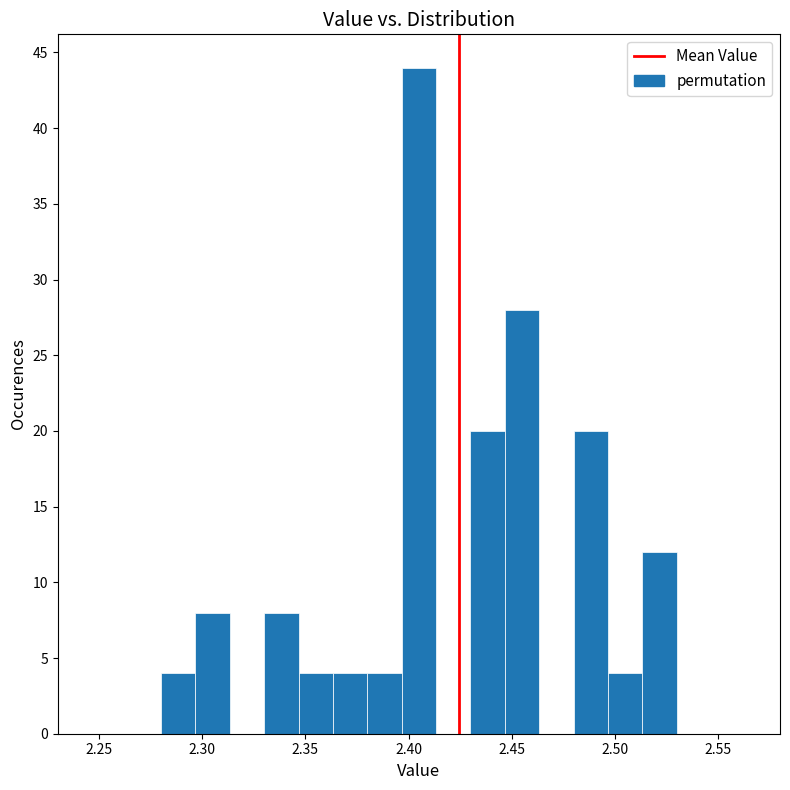

Read against the x-axis, roughly where is the centre of the tallest bar?

2.405